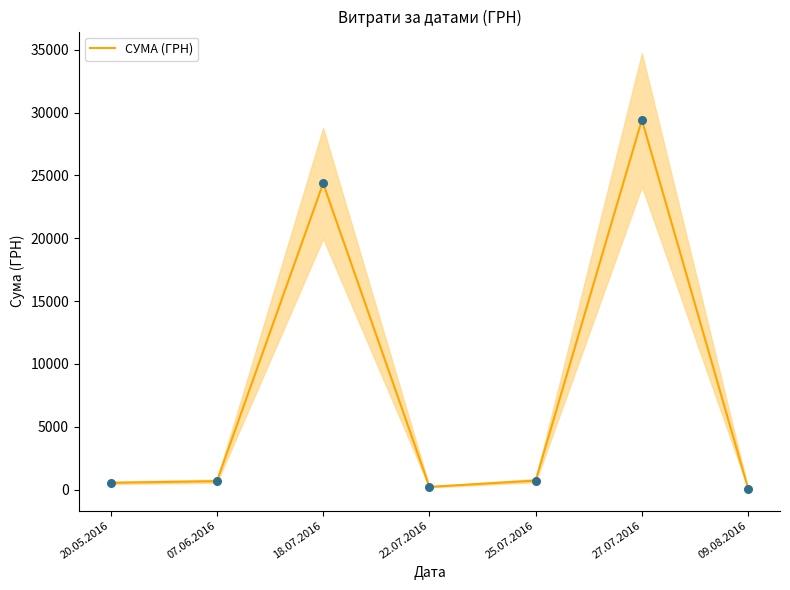

What is the change in value from 25.07.2016 to 09.08.2016?

-637.6